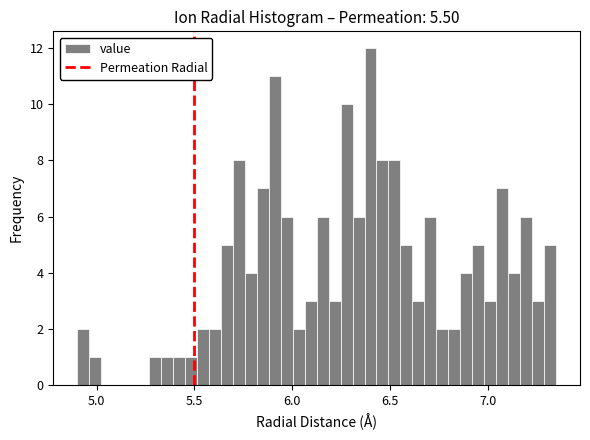

Read against the x-axis, roughly where is the centre of the tallest bar?

6.40